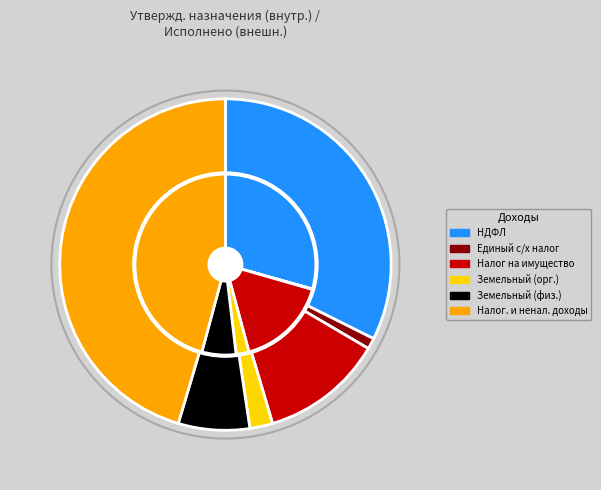

How many segments does this pie chart have?

6